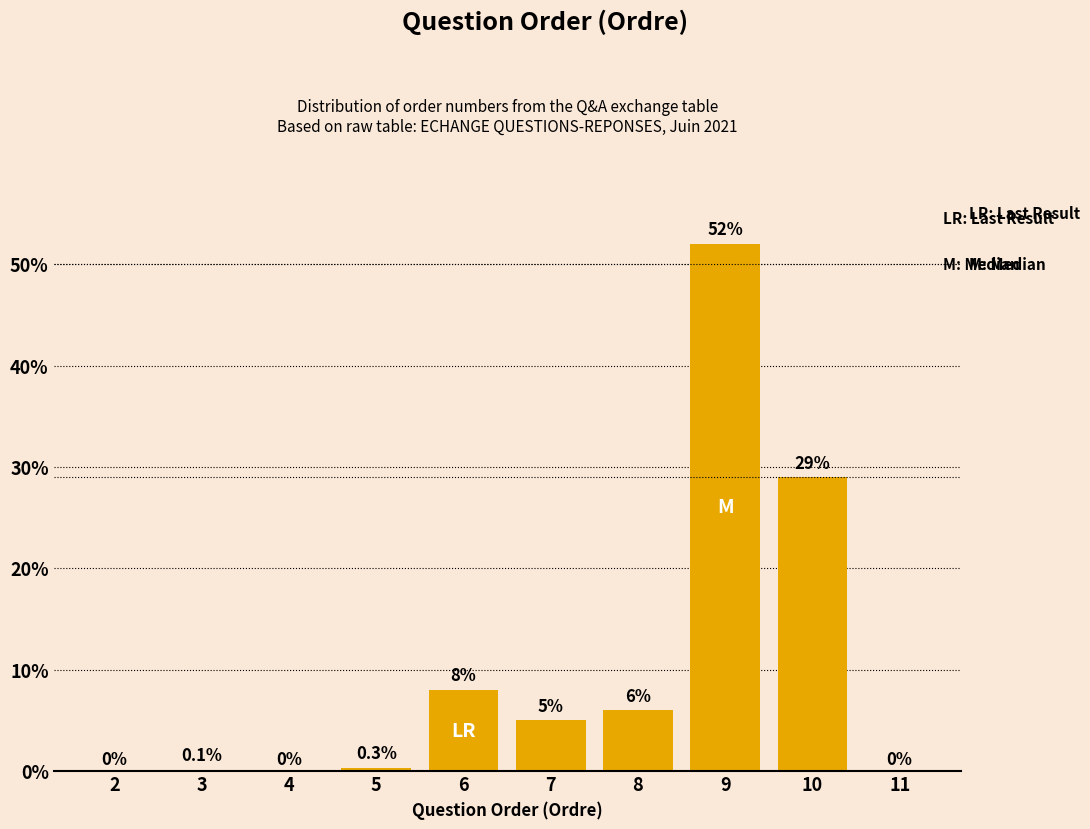

Reading left to right, transcribe all the data shown in this chart.

2=0.0	3=0.1	4=0.0	5=0.3	6=8.0	7=5.0	8=6.0	9=52.0	10=29.0	11=0.0